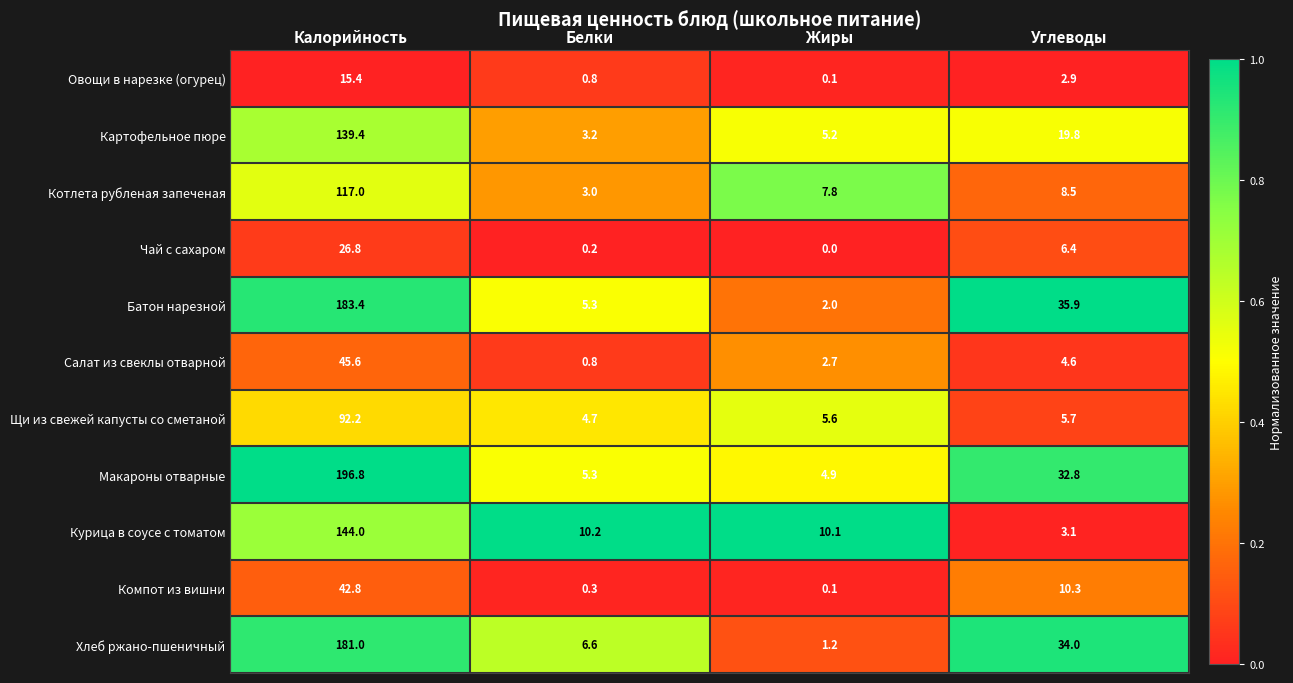

Where does the Батон нарезной series first go above 35?

Калорийность